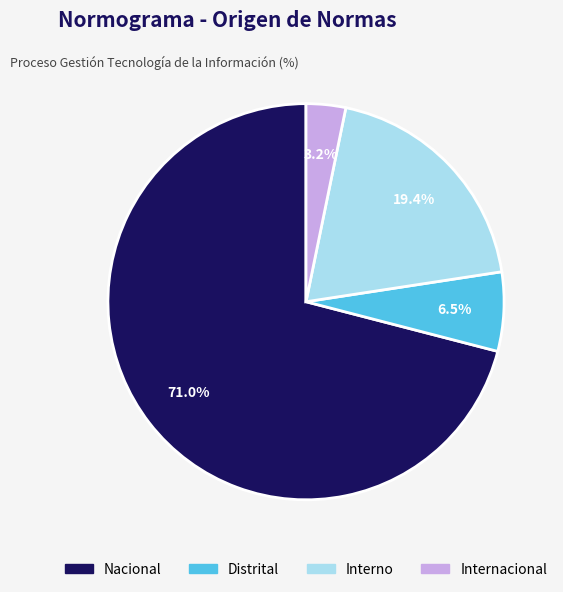

The Internacional slice represents 3% of the pie. True or false?

True